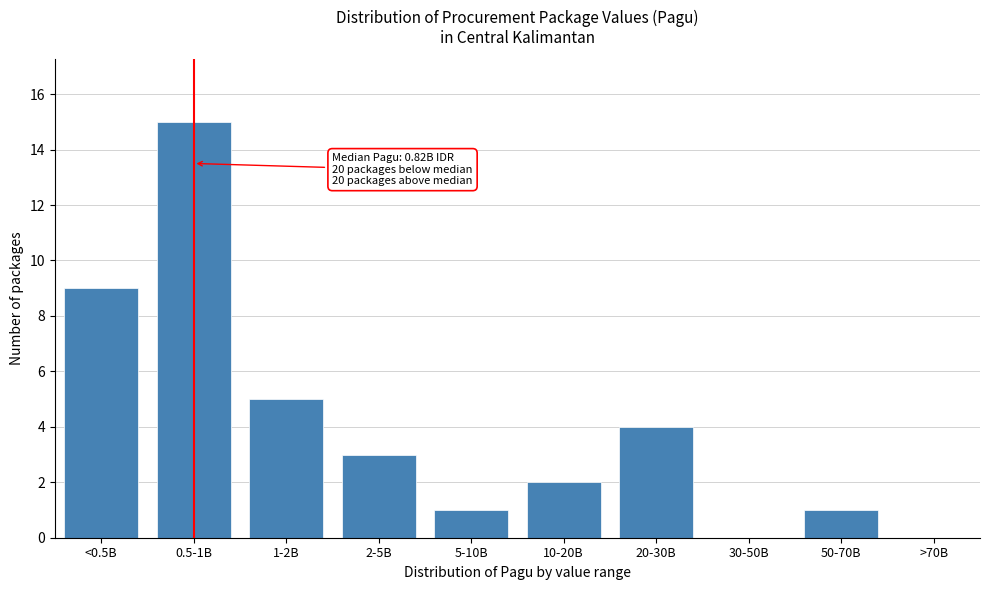

Reading right to left, what are all the values shown in this chart?

>70B=0	50-70B=1	30-50B=0	20-30B=4	10-20B=2	5-10B=1	2-5B=3	1-2B=5	0.5-1B=15	<0.5B=9